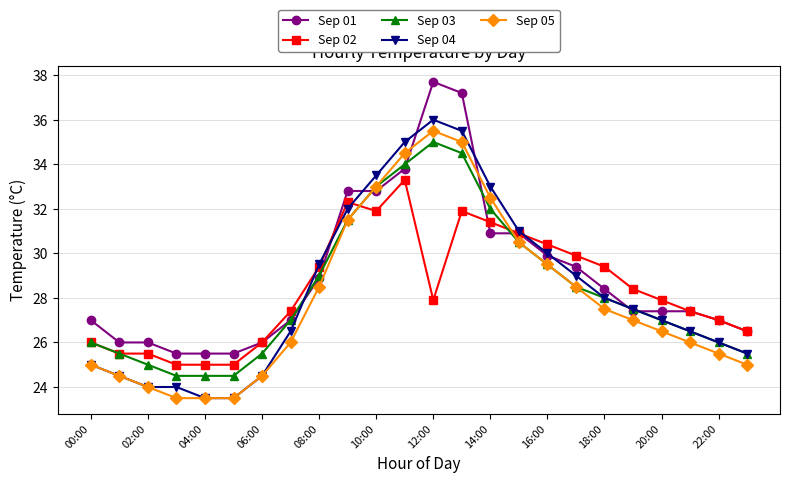

True or false: Sep 05 and Sep 02 intersect in this chart.

True